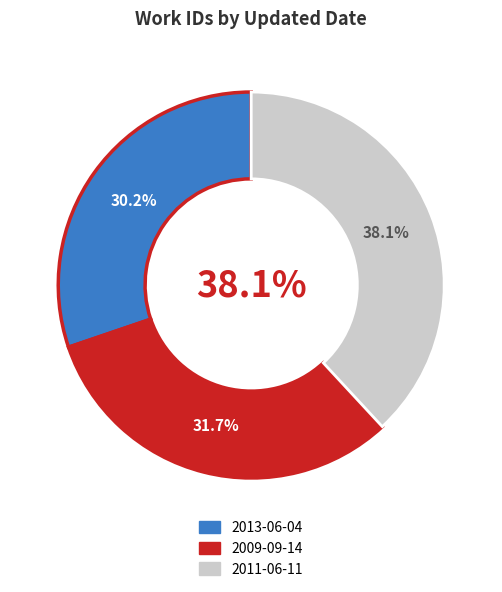

Which category has the smallest portion of the pie?

2013-06-04